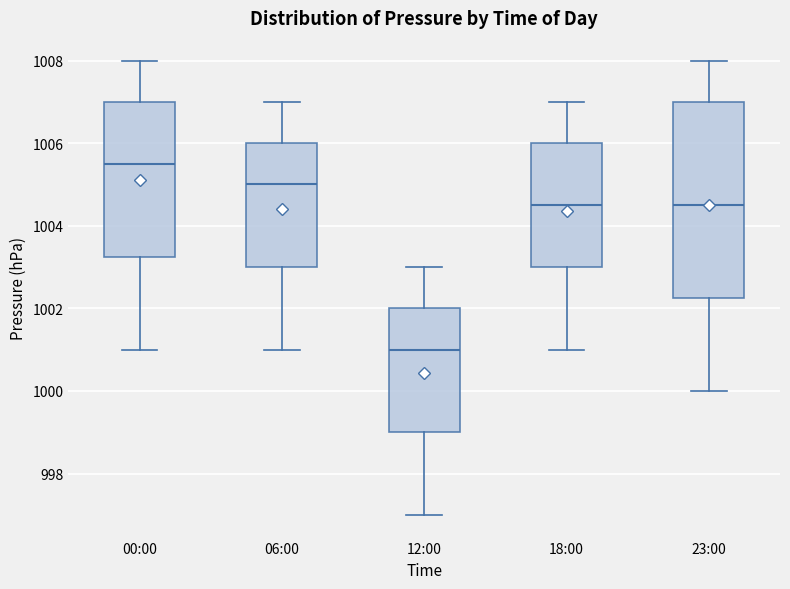

Where does the lower whisker of the box for 06:00 end on the y-axis? The values are not printed on the chart, so give them approximately, as read against the axis.

1001.0